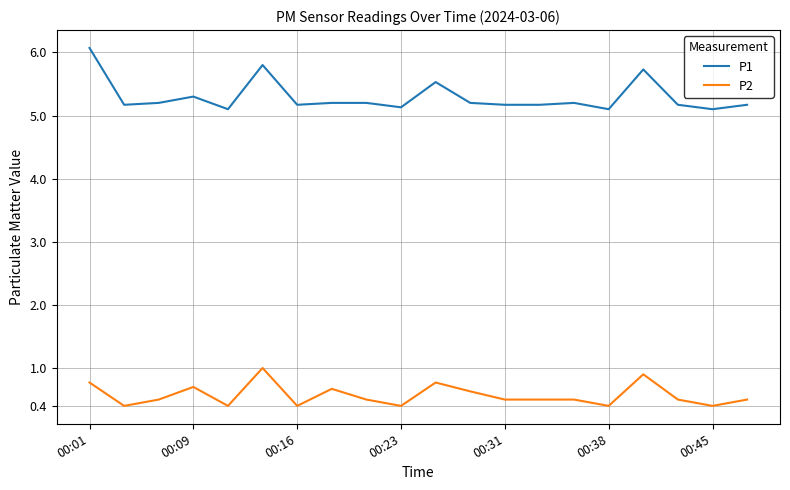

Which series has the widest spread of values?

P1